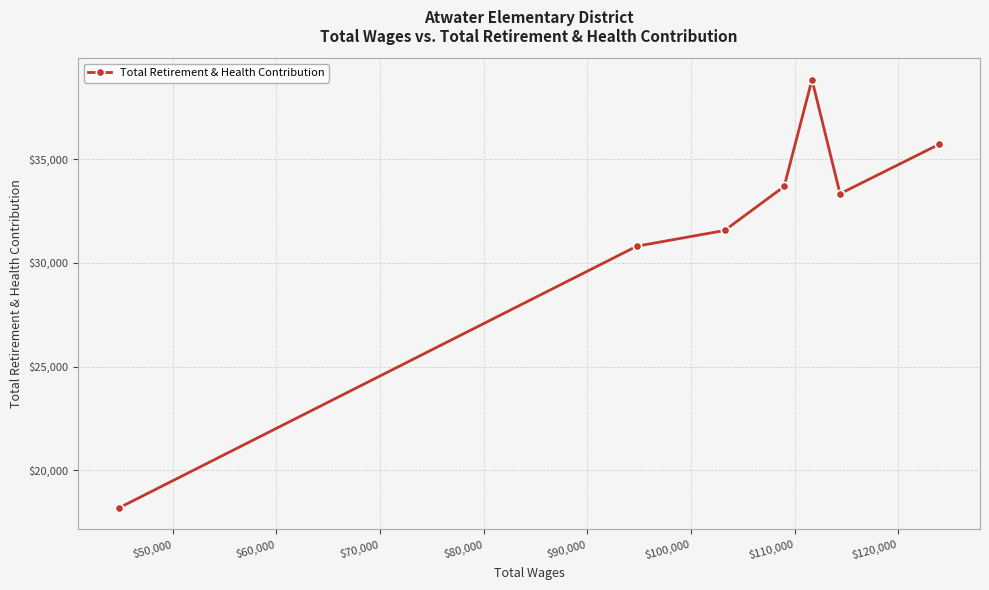

What is the maximum value shown in the chart?

38834